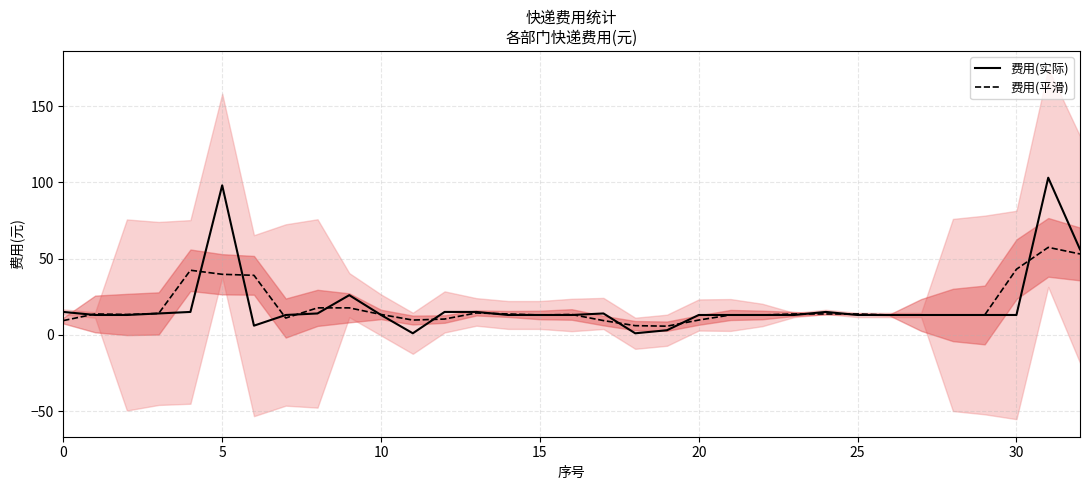

How many interior local peaks does the 费用(实际) series have?

5